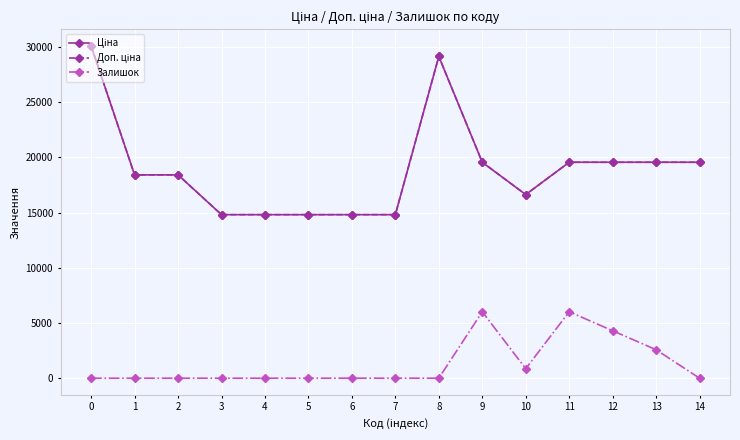

Is the value of Залишок at 8 greater than the value of Ціна at 9?

No